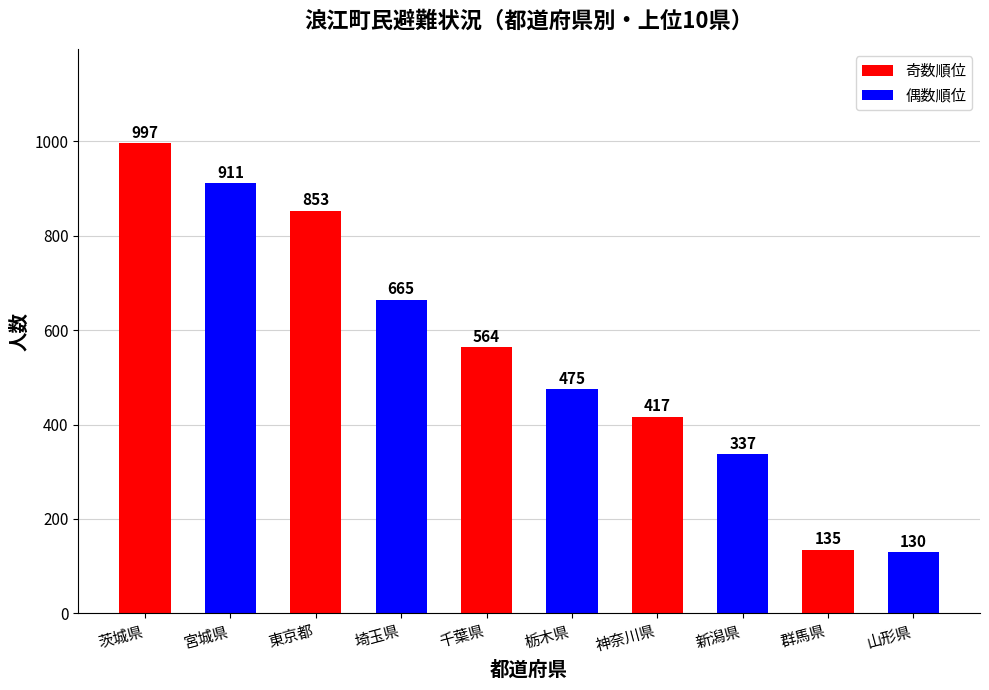

What is the label of the 9th bar from the right?

宮城県